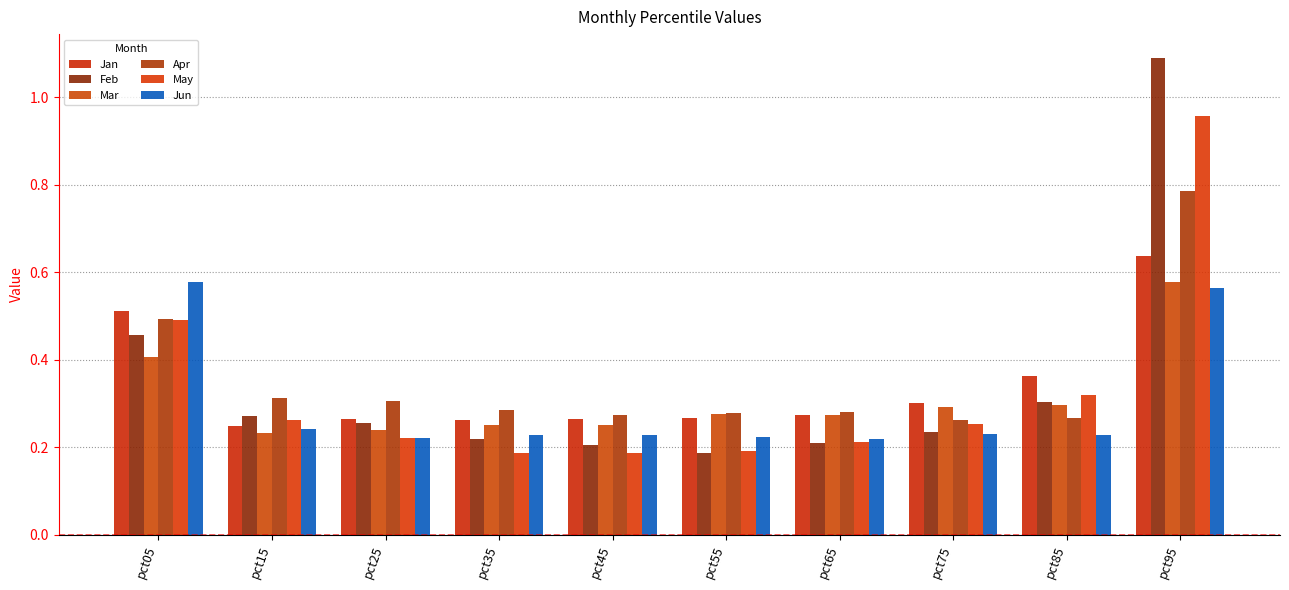

What is the value of the Jun bar at the 6th from the left?

0.2